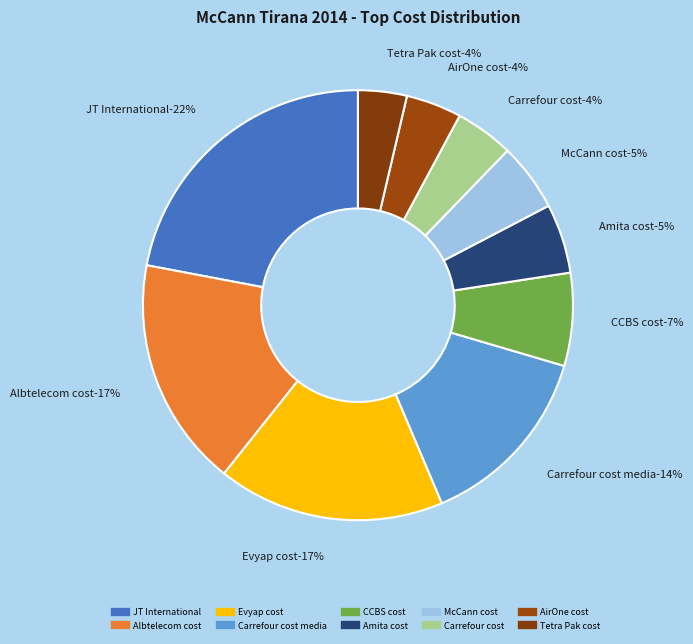

The CCBS cost slice represents 15% of the pie. True or false?

False